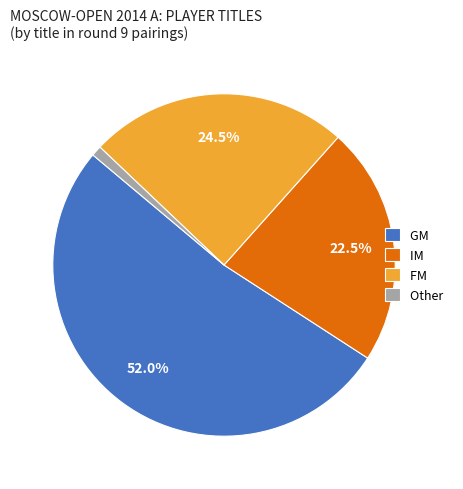

Which category has the biggest portion of the pie?

GM